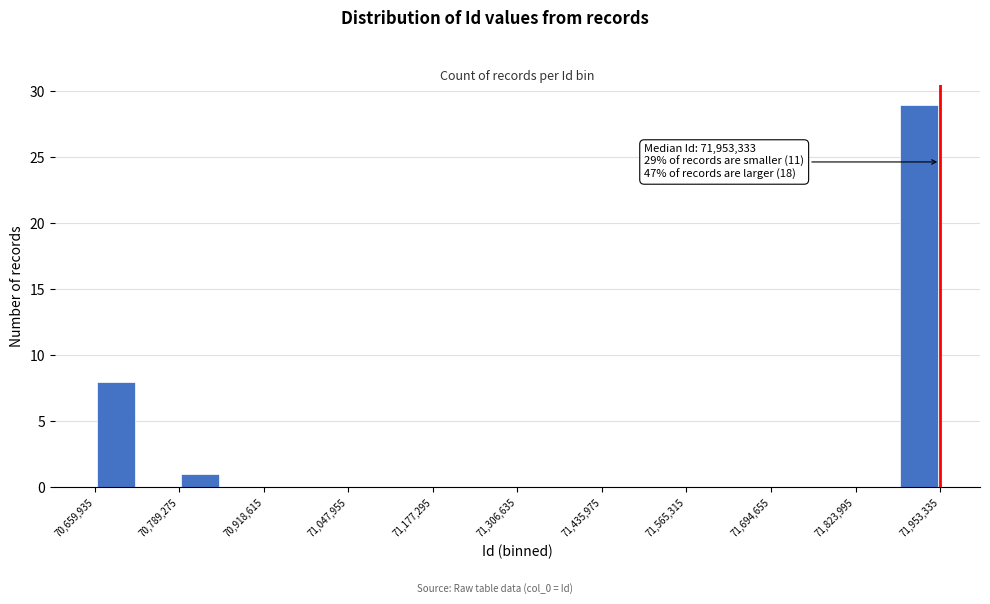

Read against the x-axis, roughly where is the centre of the tallest bar?

71920000